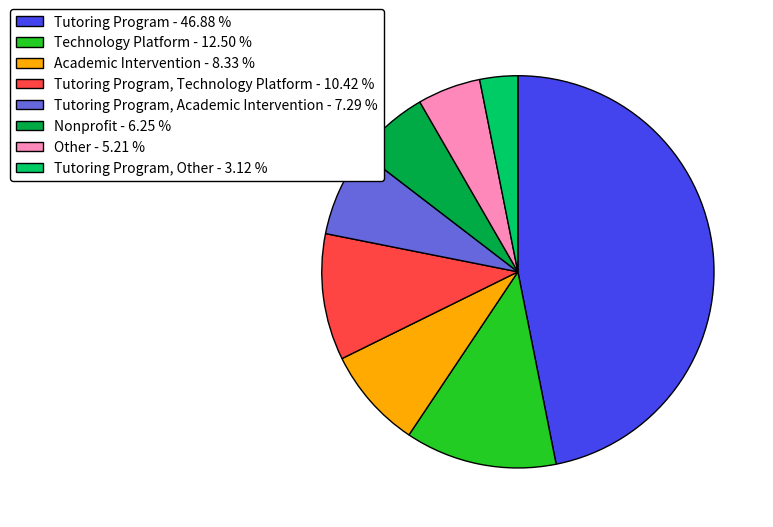

Does Tutoring Program - 46.88 % account for over 50% of the chart?

No